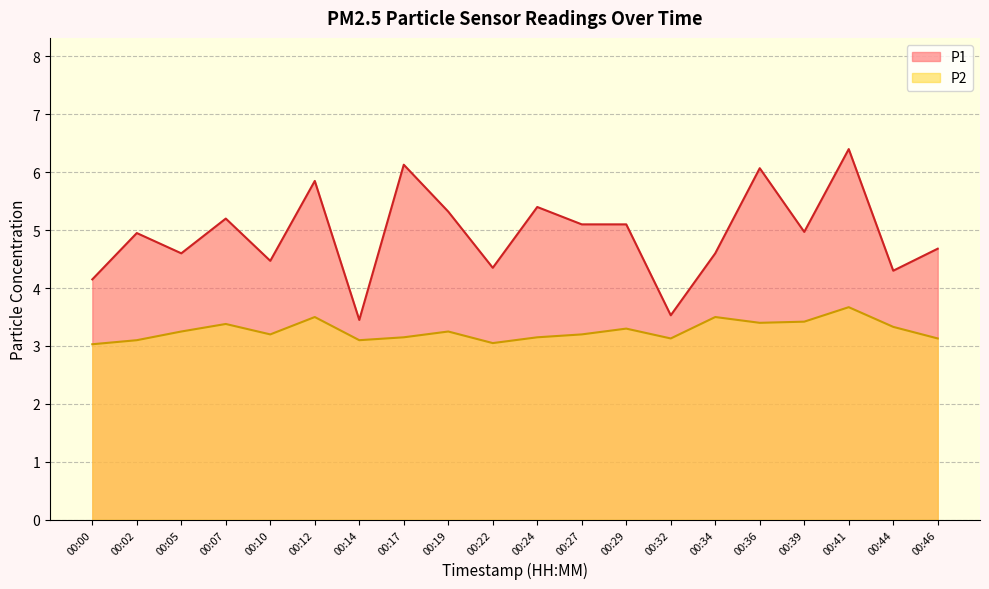

Reading left to right, extract all data points from this chart.

P1: 00:00=4.2	00:02=5.0	00:05=4.6	00:07=5.2	00:10=4.5	00:12=5.8	00:14=3.5	00:17=6.1	00:19=5.3	00:22=4.3	00:24=5.4	00:27=5.1	00:29=5.1	00:32=3.5	00:34=4.6	00:36=6.1	00:39=5.0	00:41=6.4	00:44=4.3	00:46=4.7
P2: 00:00=3.0	00:02=3.1	00:05=3.2	00:07=3.4	00:10=3.2	00:12=3.5	00:14=3.1	00:17=3.1	00:19=3.2	00:22=3.0	00:24=3.1	00:27=3.2	00:29=3.3	00:32=3.1	00:34=3.5	00:36=3.4	00:39=3.4	00:41=3.7	00:44=3.3	00:46=3.1